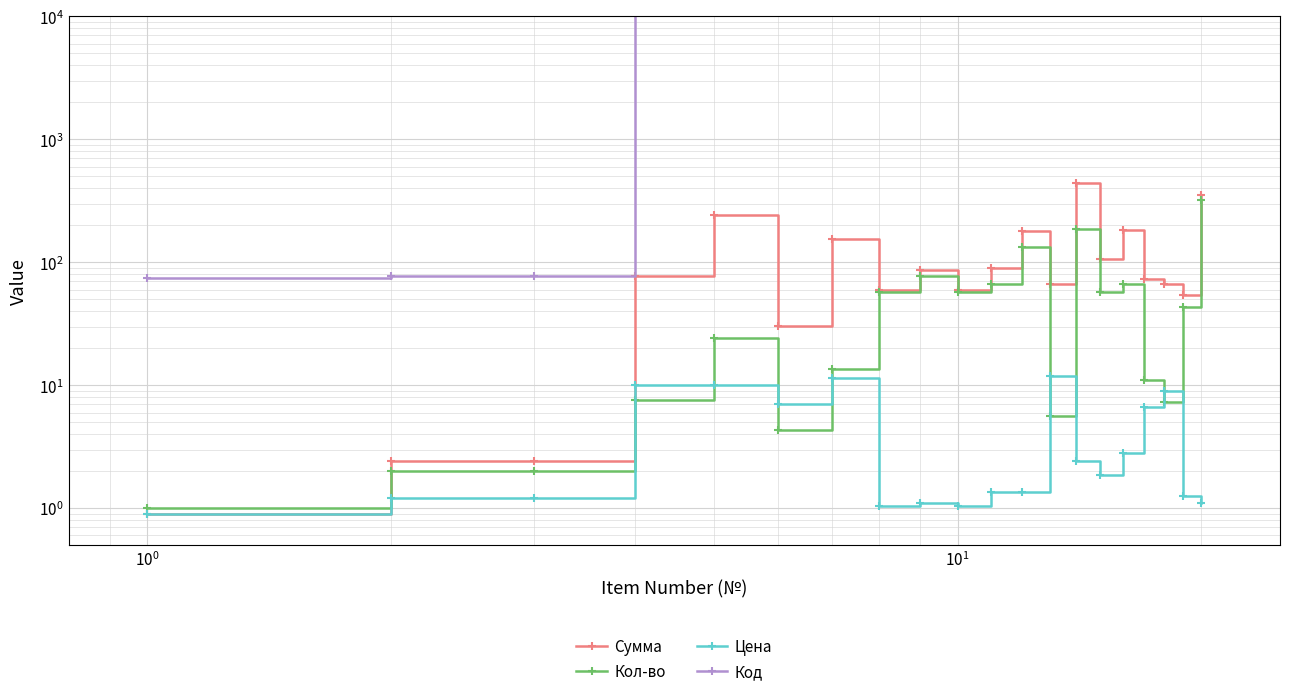

In Код, how many points are higher than both neighbors (excluding endpoints)?

1